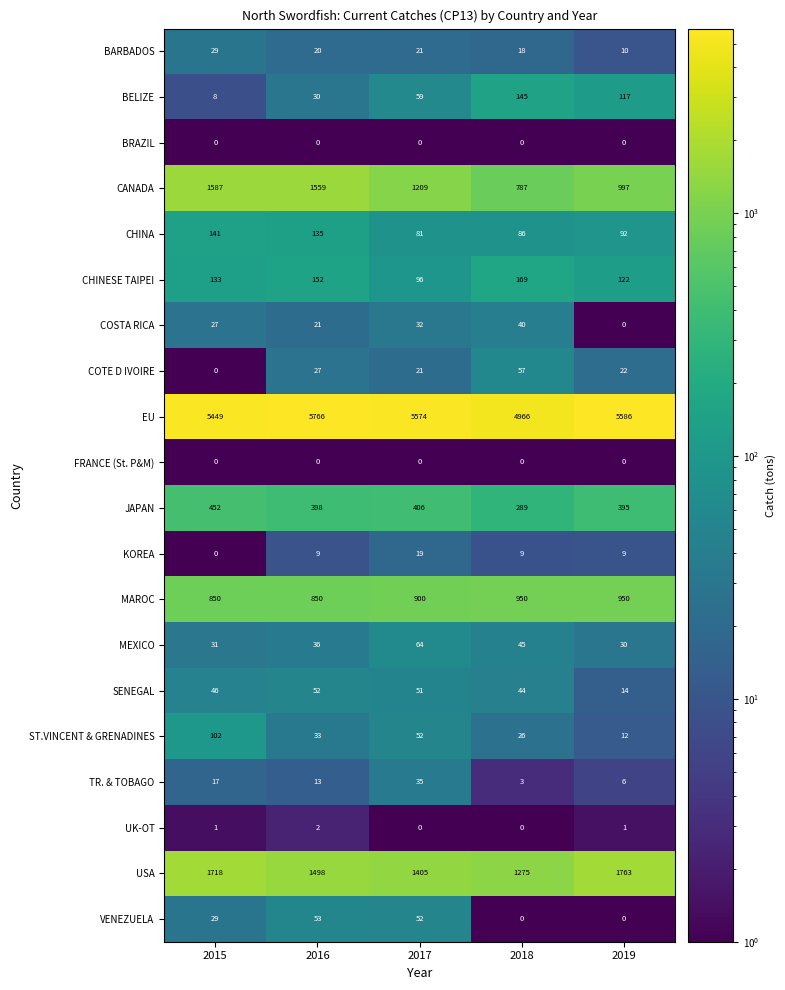

Between 2017 and 2019, which series saw the biggest shift?

USA